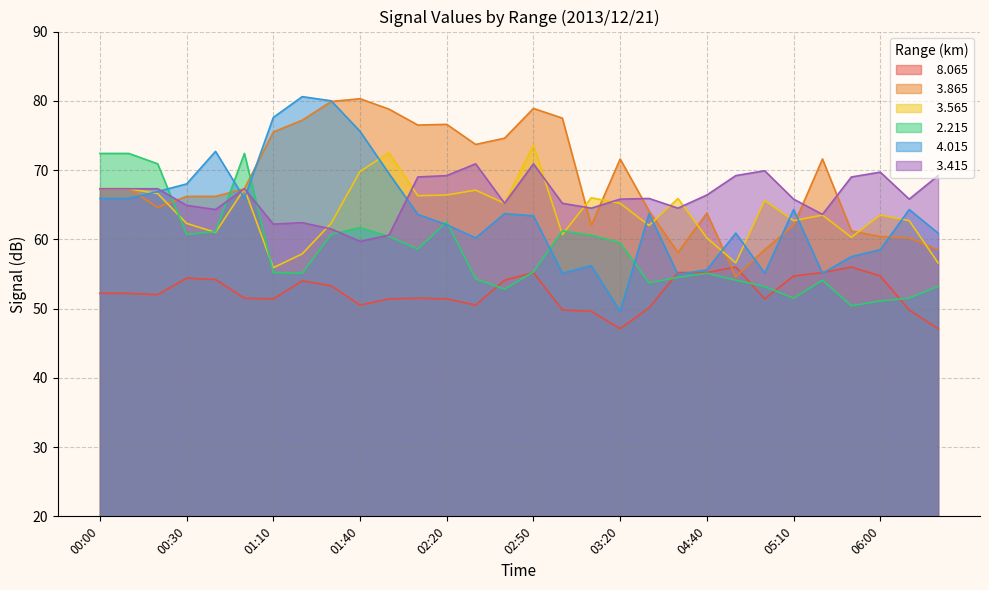

Which series changed the most between 03:30 and 05:00?

  4.015